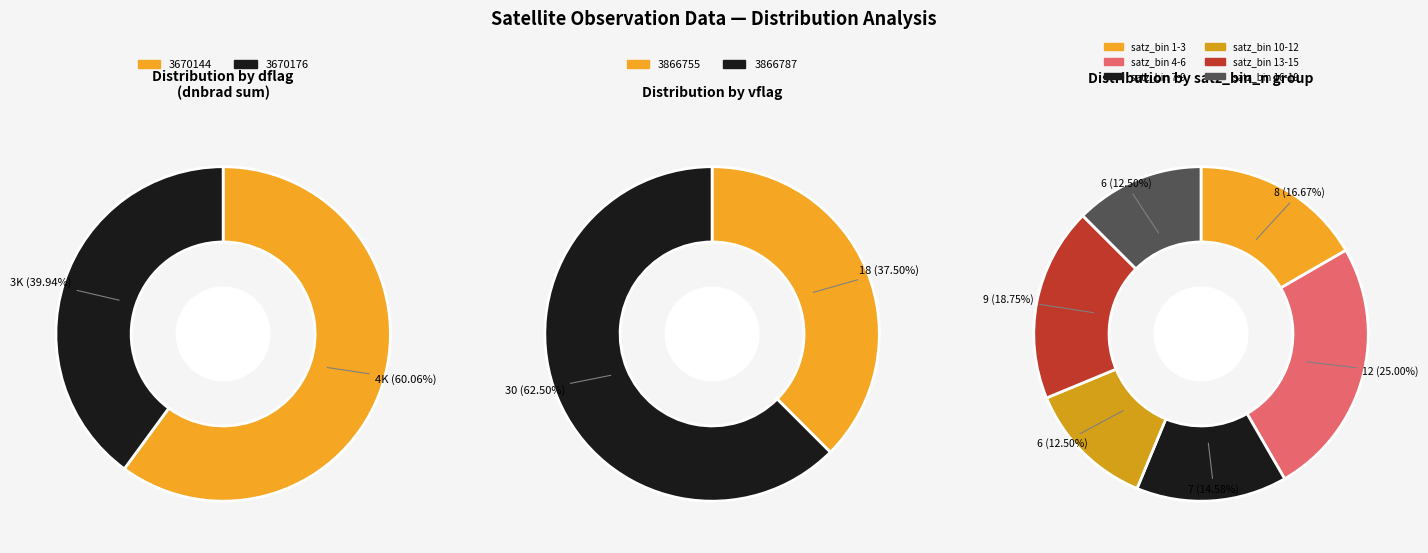

Which category accounts for the majority?

3670144